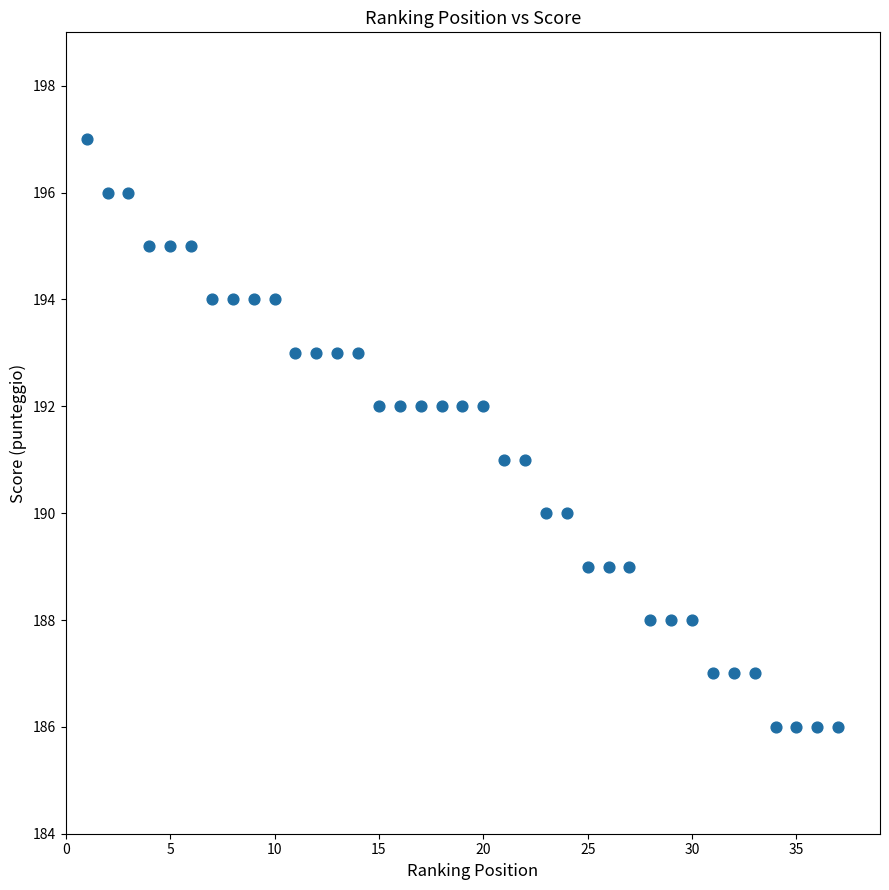

What is the range of Y values (max minus min)?

11